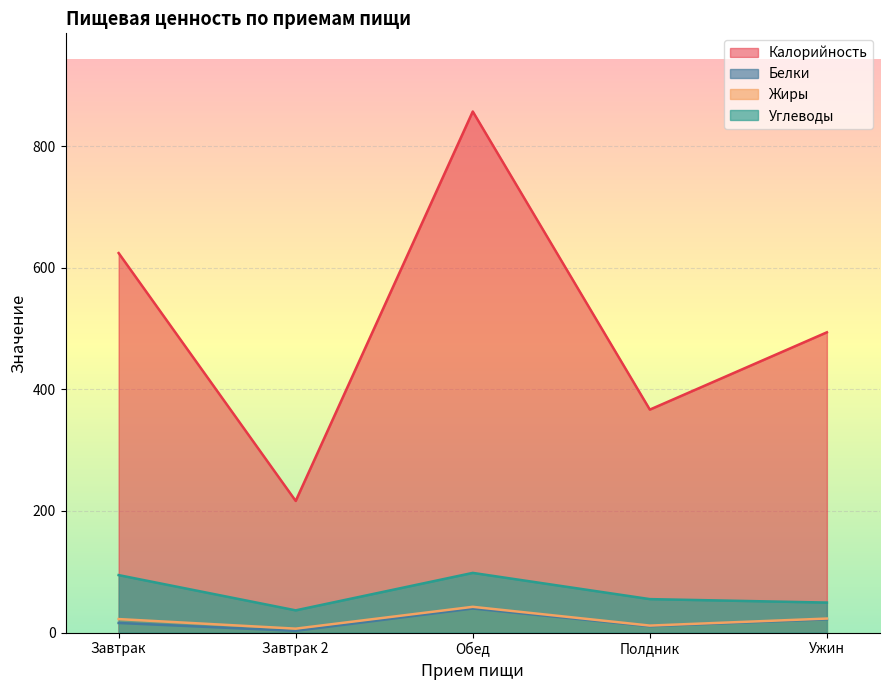

At how many categories does at least one series exceed 648?

1